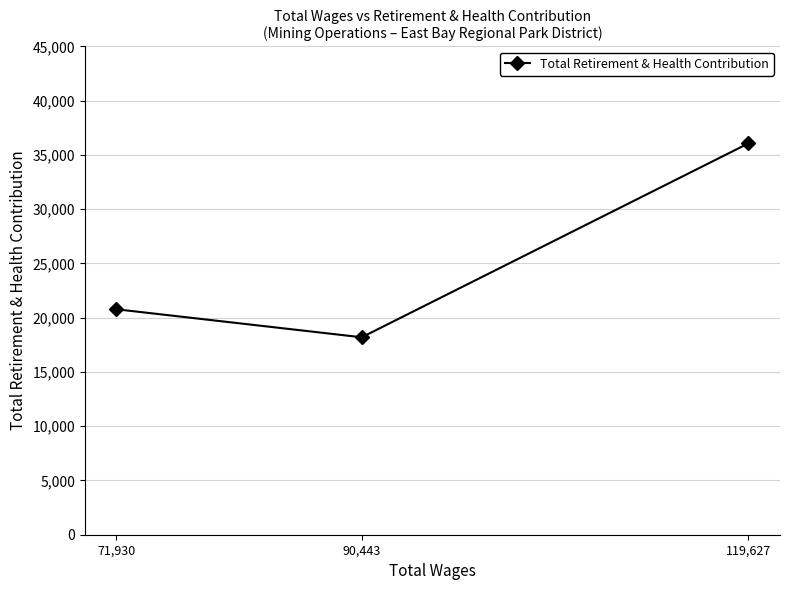

How many data points are less than 20776?

1